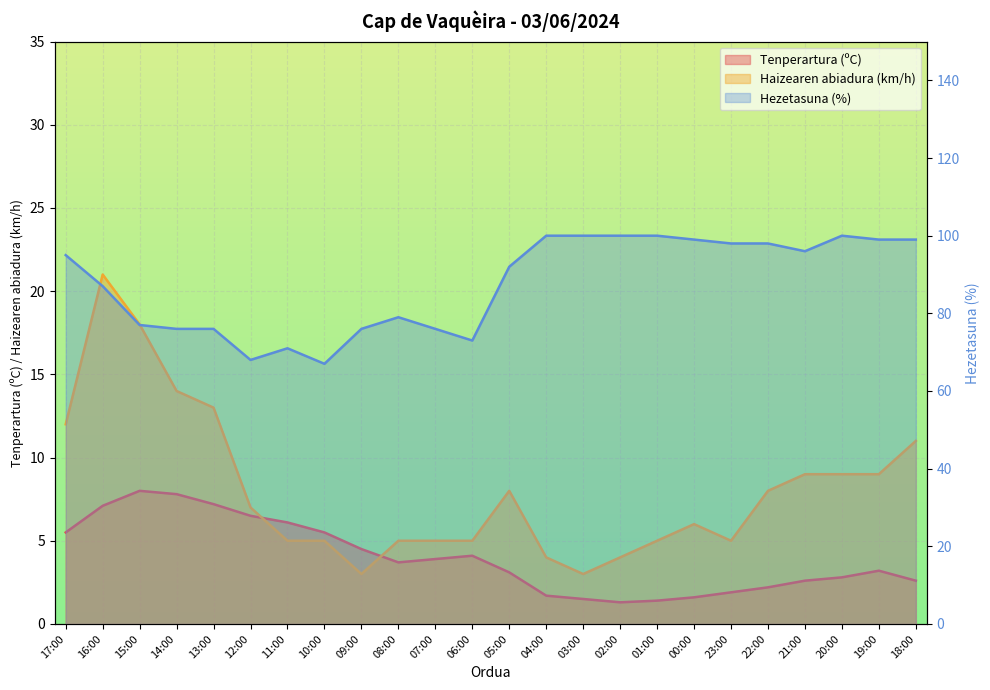

True or false: Tenperartura (ºC) has more than 1 points higher than both neighbors.

True